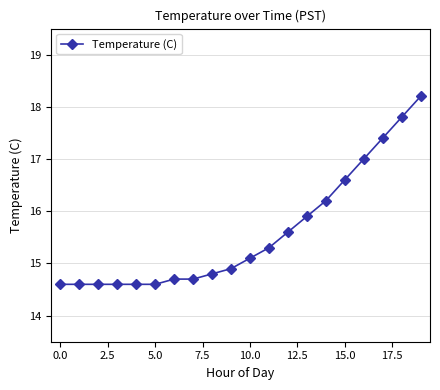

Is this an area chart (filled region under the line)?

No